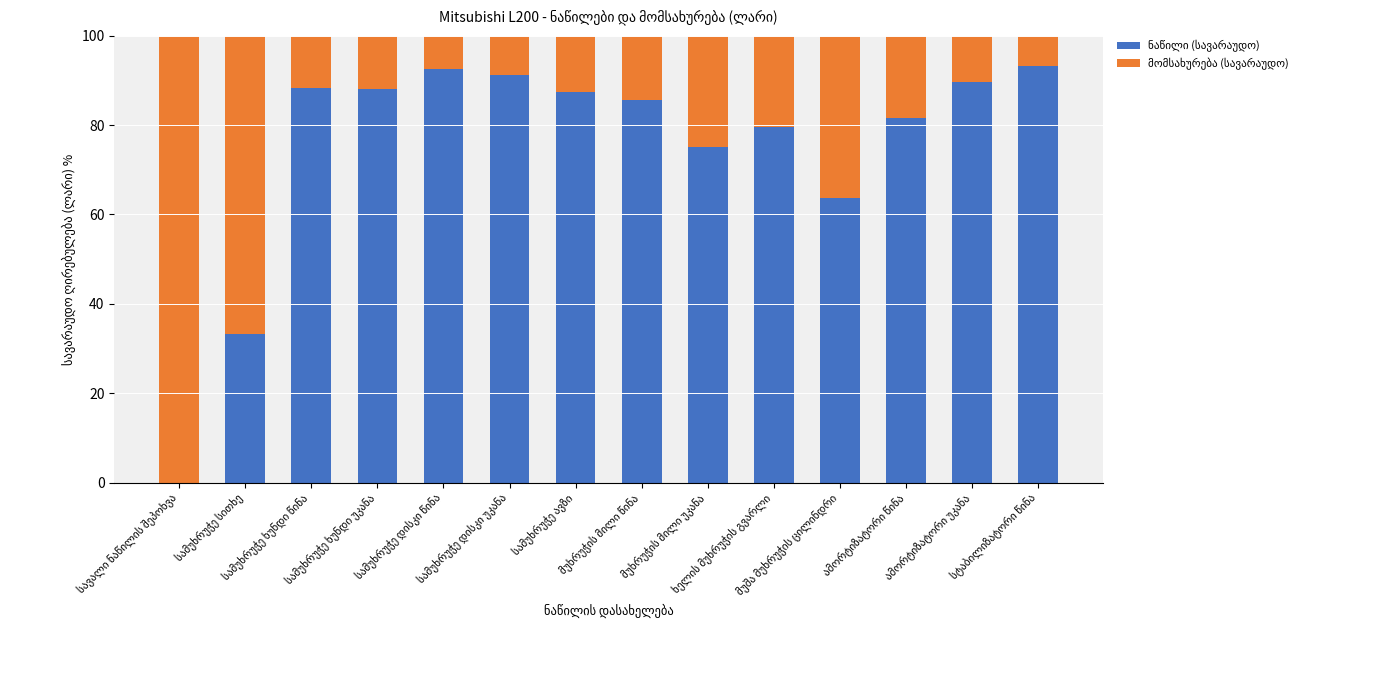

Count the number of categories in the chart.

14